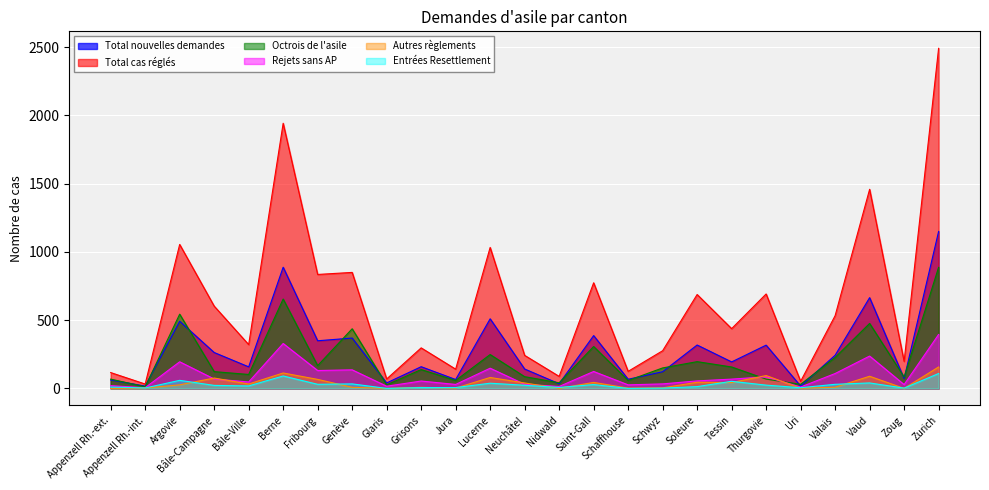

What is the spread (max minus min) of values at Zoug?

198